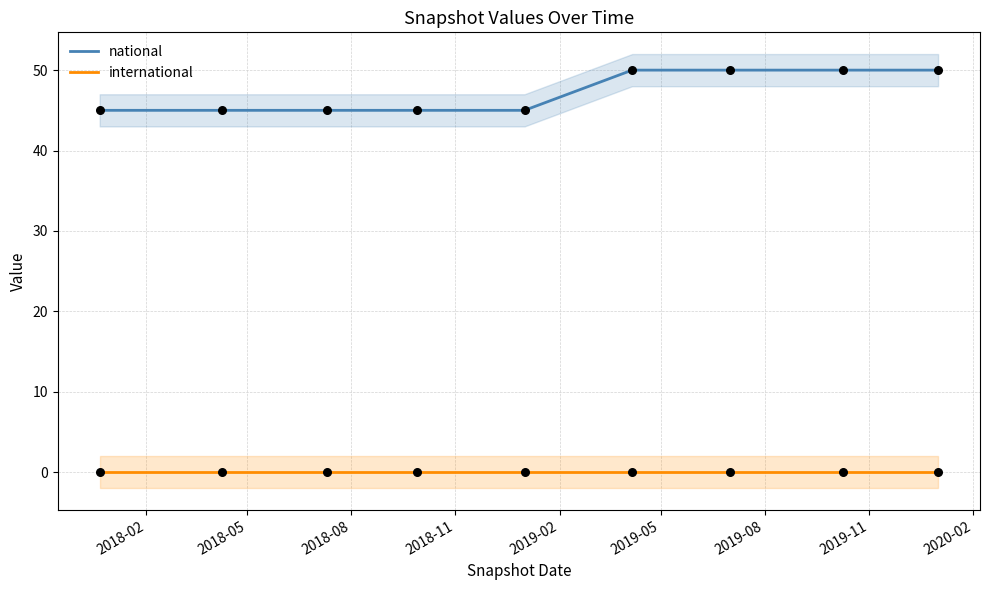

Which series contains the lowest Y value?

international